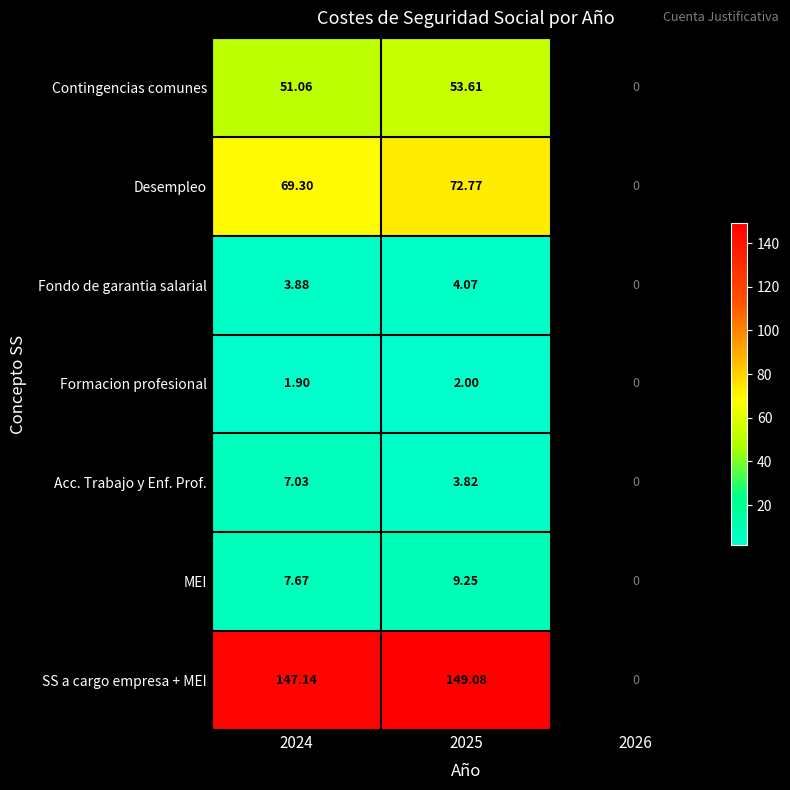

Rank the series at 2024 from lowest to highest value.

Formacion profesional, Fondo de garantia salarial, Acc. Trabajo y Enf. Prof., MEI, Contingencias comunes, Desempleo, SS a cargo empresa + MEI